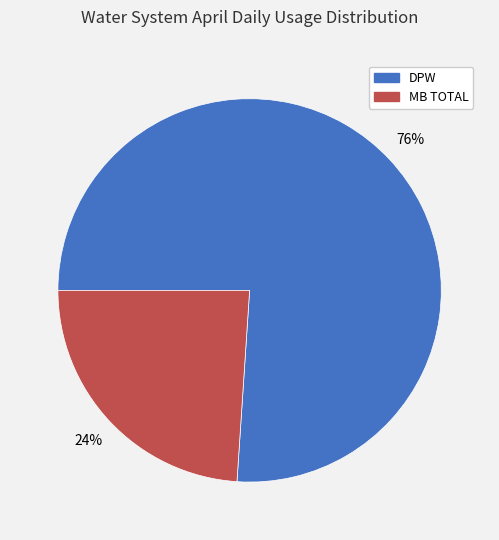

What is the ratio of the value at MB TOTAL to the value at DPW?

0.3